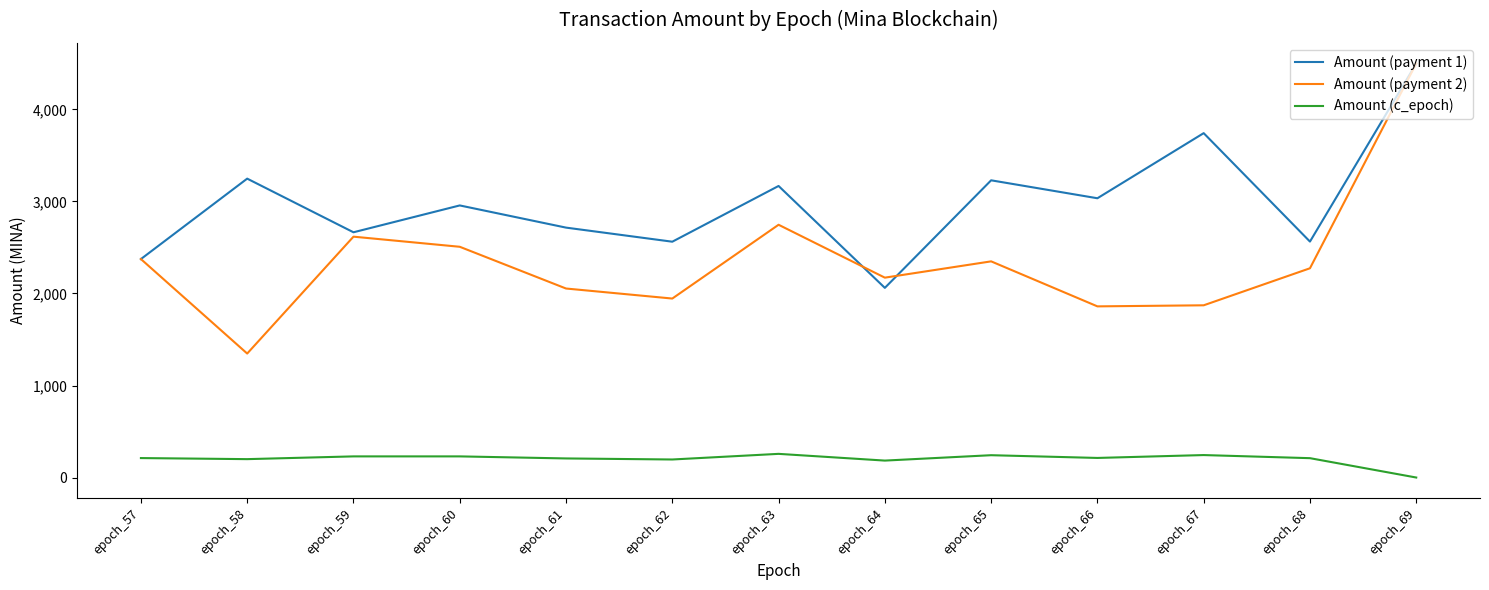

Rank the series at epoch_59 from lowest to highest value.

Amount (c_epoch), Amount (payment 2), Amount (payment 1)